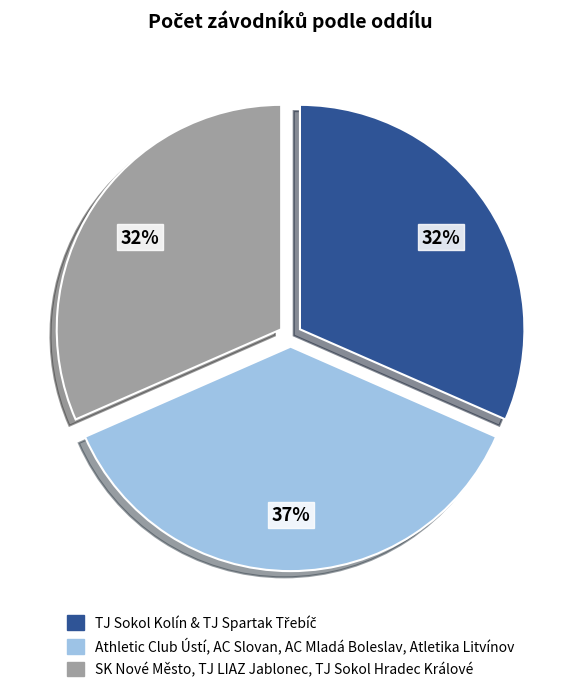

To the nearest percent, what is the average slice percentage?

33%